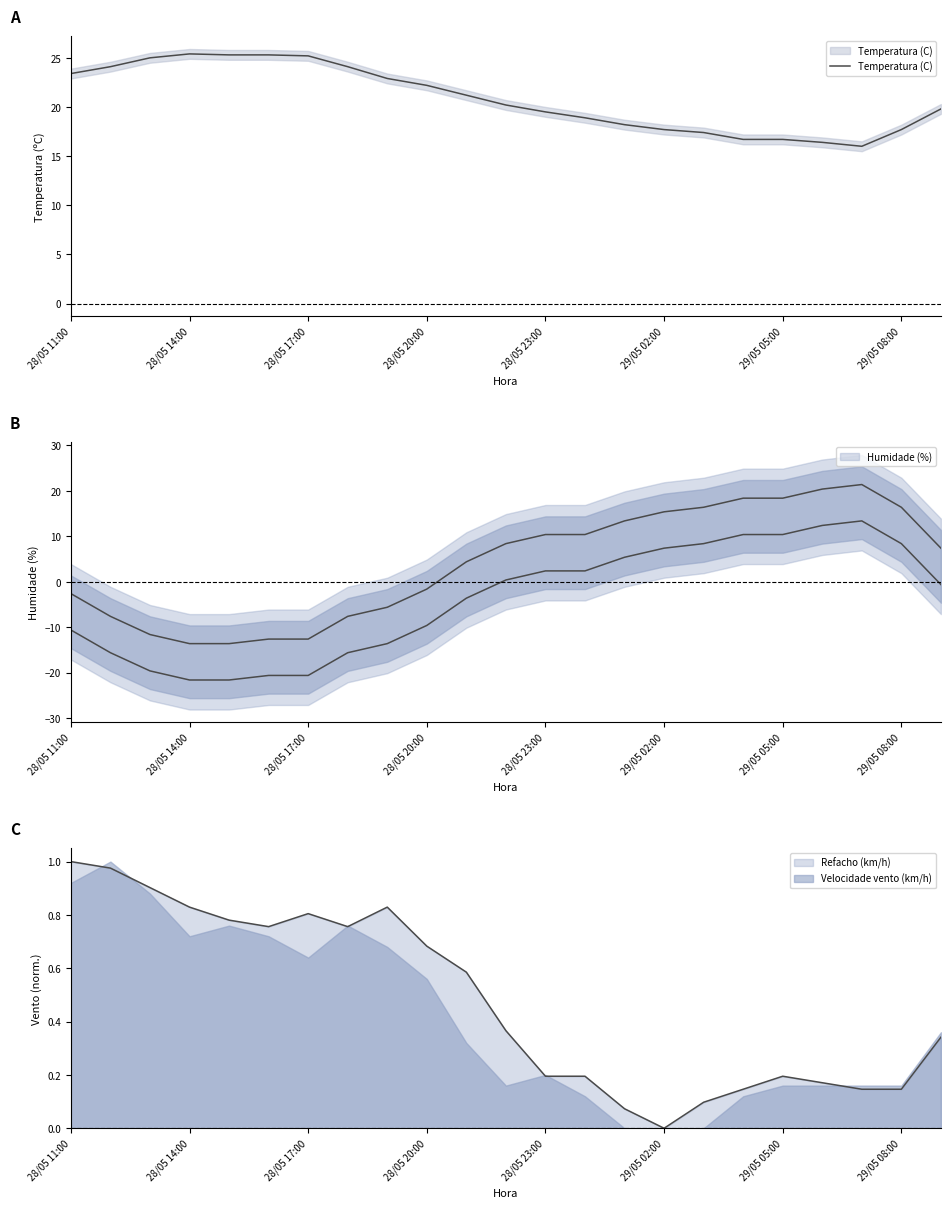

Is it true that the value at 28/05 17:00 is 36.2?

False